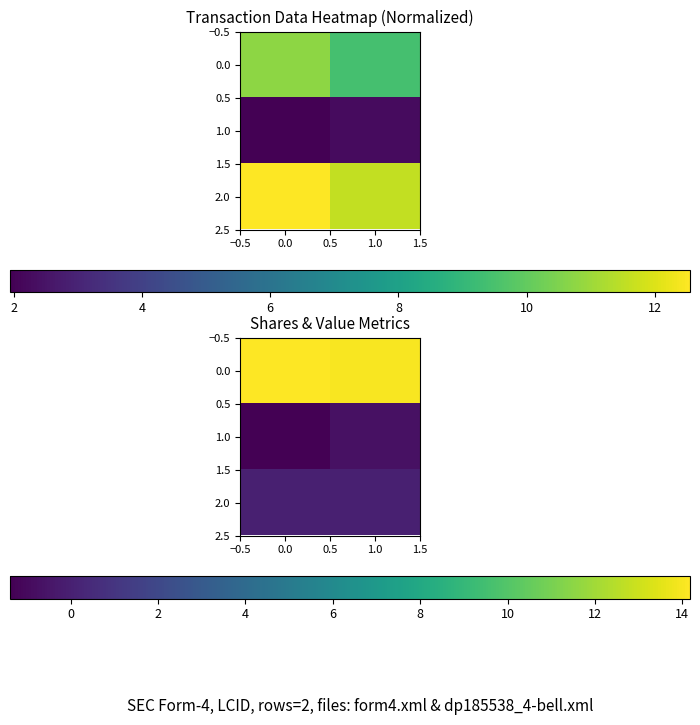

Is it true that 1.0 equals -1.4 at 0.0?

True